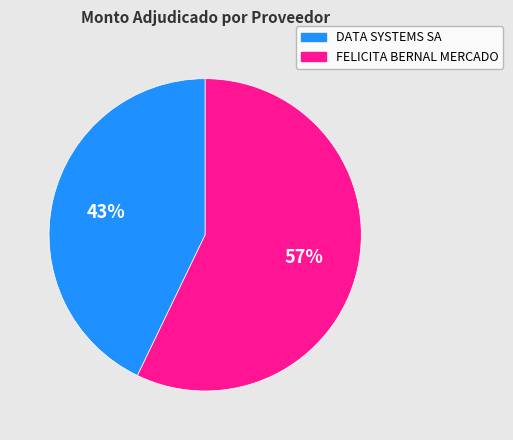

To the nearest percent, what portion does FELICITA BERNAL MERCADO represent?

57%